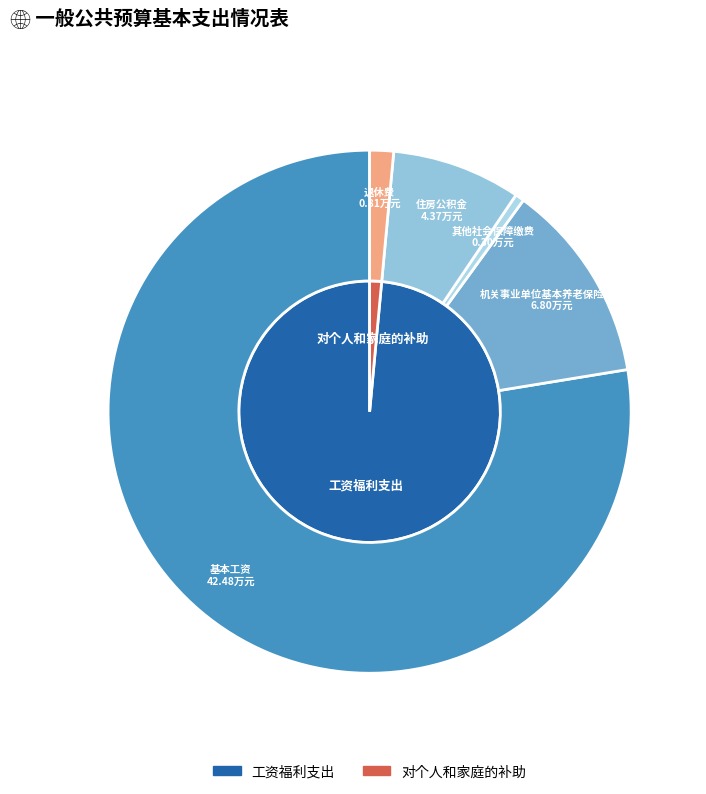

To the nearest percent, what is the average slice percentage?

20%